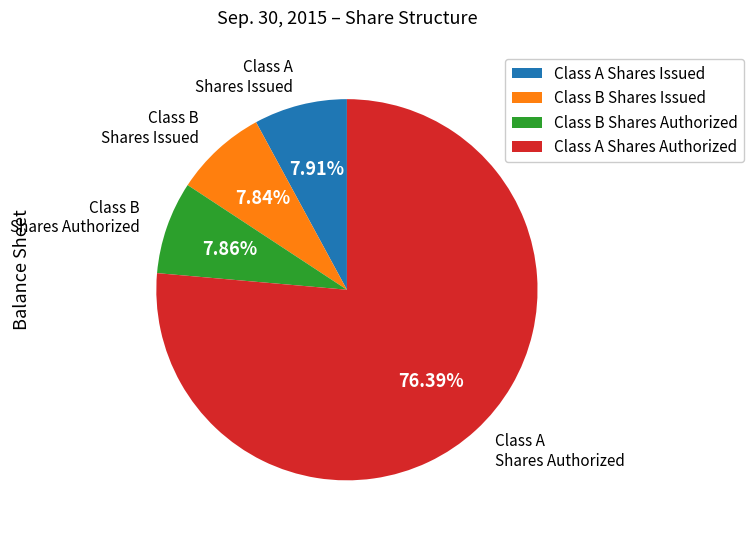

Approximately how many times larger is the value at Class B Shares Authorized compared to Class B Shares Issued?

1.0